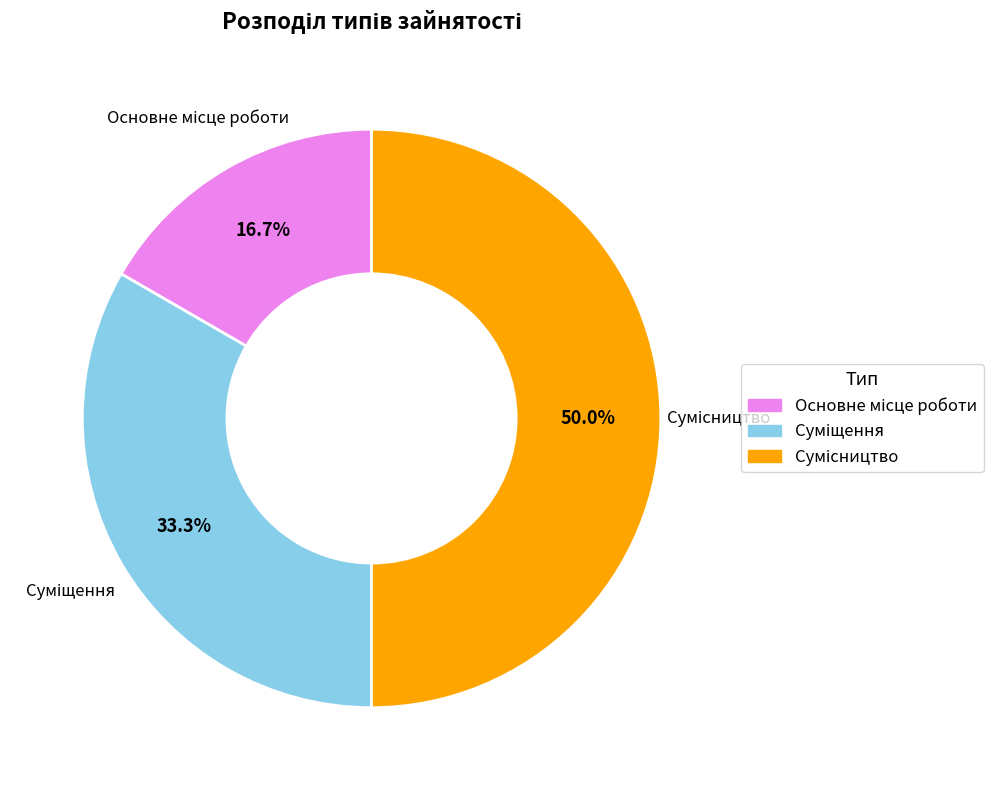

Which slice is the smallest?

Основне місце роботи